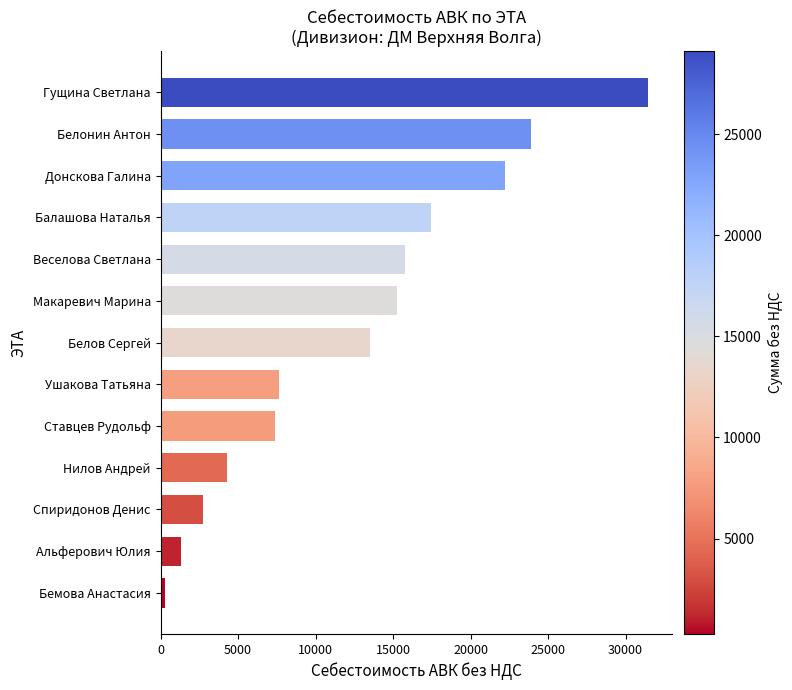

What is the ratio of the value at Гущина Светлана to the value at Белов Сергей?

2.3